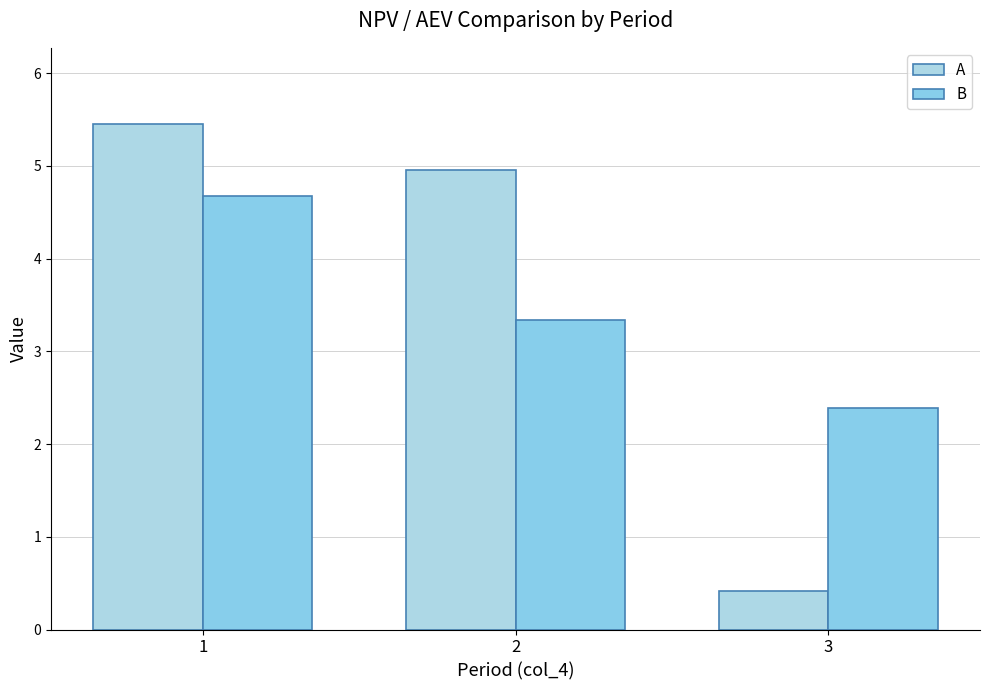

Count the B values in the range 2 to 4.

2